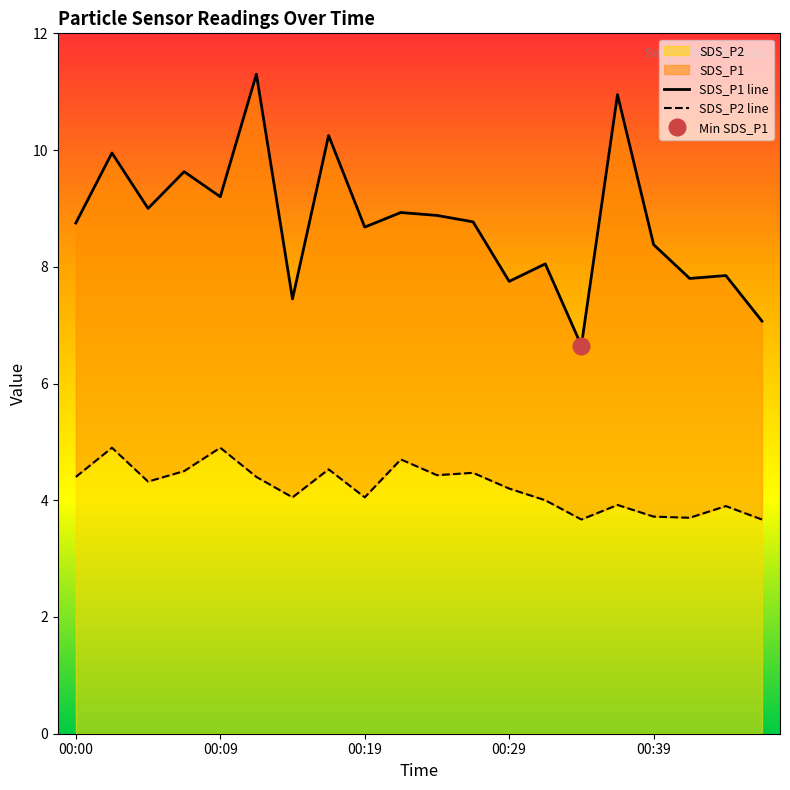

The SDS_P2 series shows 3.7 at 00:39. True or false?

True